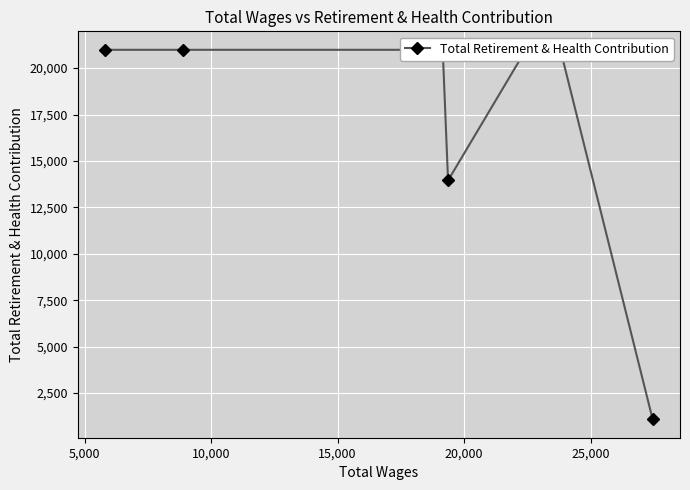

What is the greatest value displayed?

20986